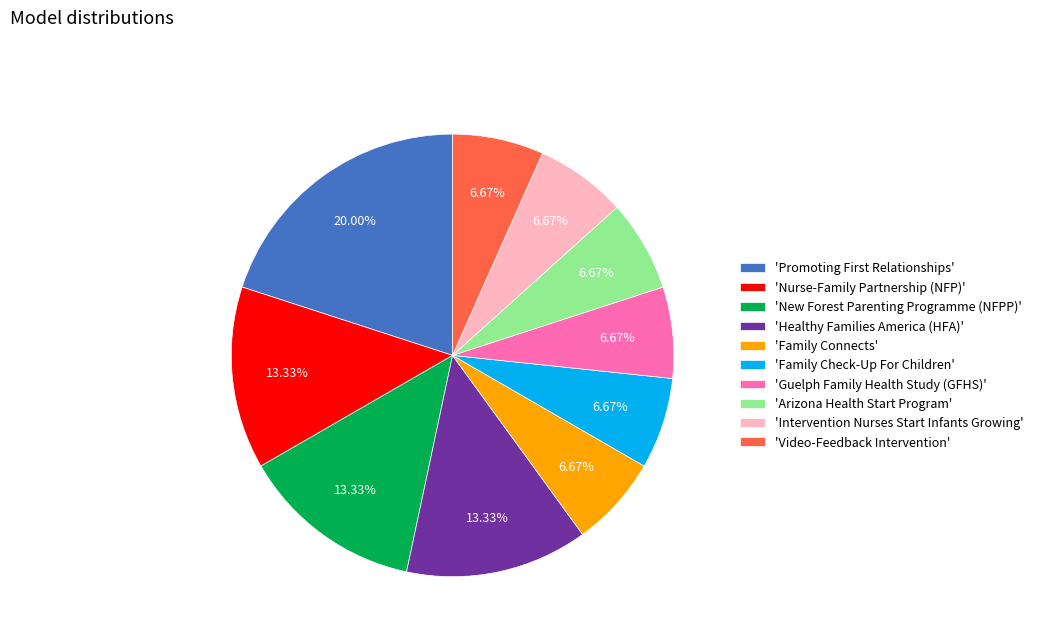

Does any single category account for the majority?

No